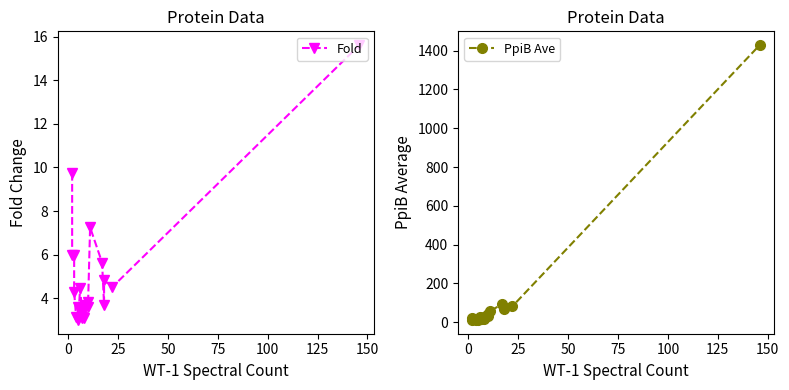

What is the difference between the highest and lowest values at 18?

64.8